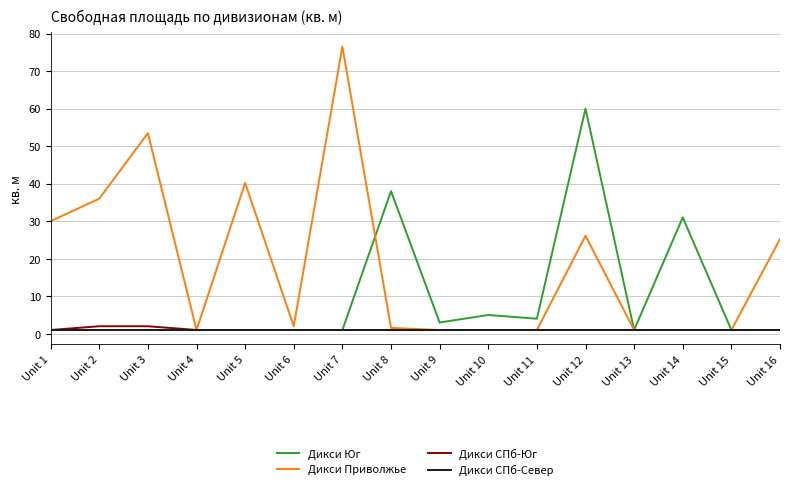

What is the approximate value of Дикси Приволжье at Unit 9?

1.0